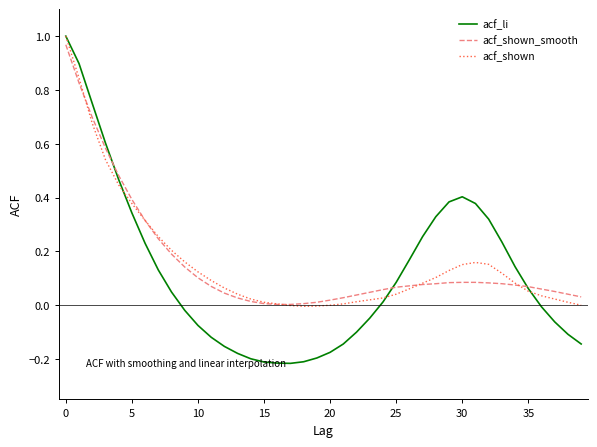

Which series has the widest spread of values?

acf_li